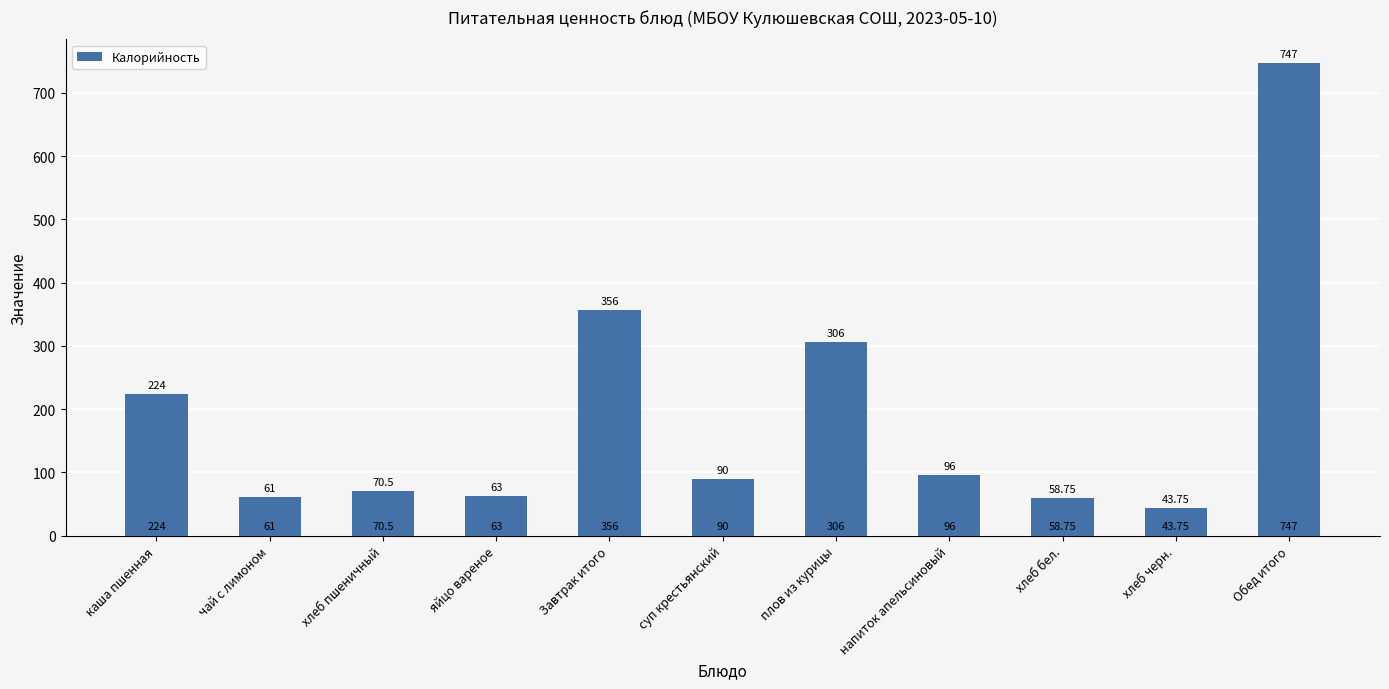

List the labels in order of value, largest first.

Обед итого, Завтрак итого, плов из курицы, каша пшенная, напиток апельсиновый, суп крестьянский, хлеб пшеничный, яйцо вареное, чай с лимоном, хлеб бел., хлеб черн.